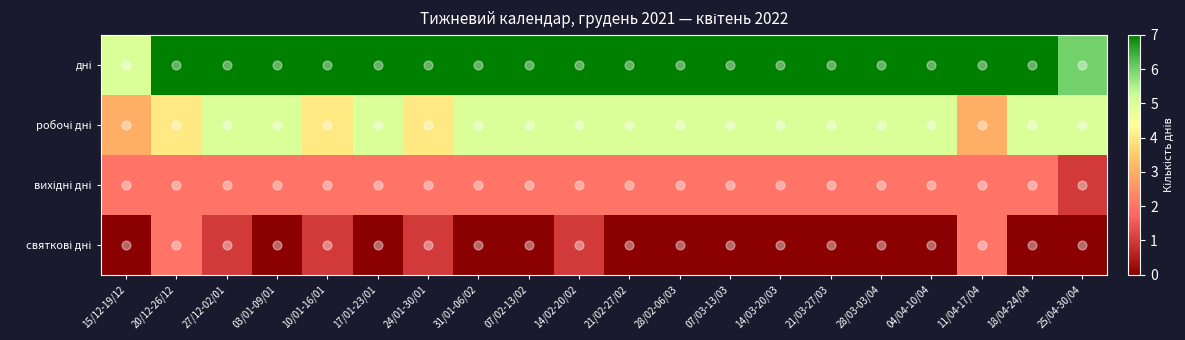

Count the number of data series in this chart.

4